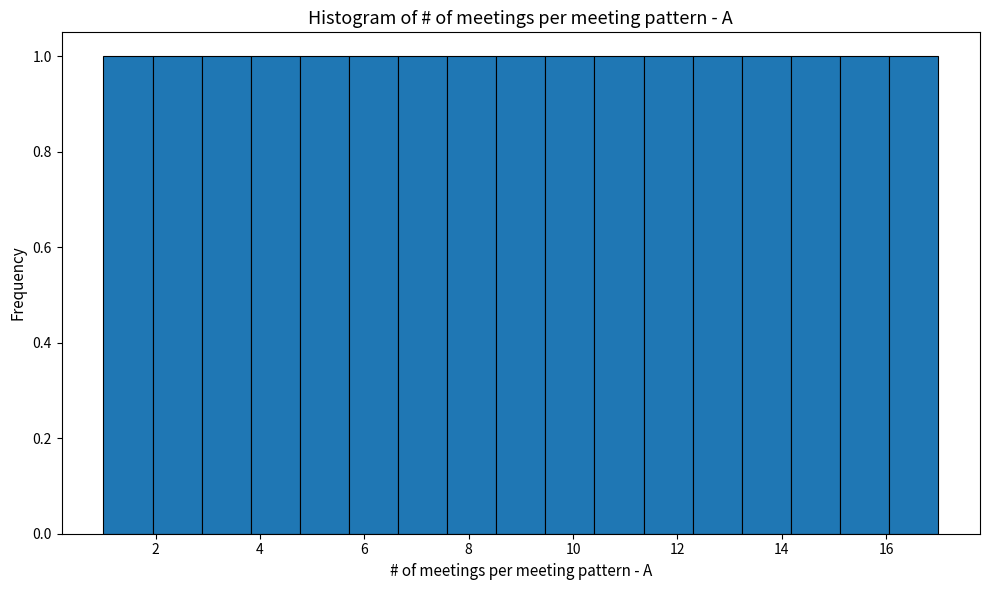

How tall is the bar that spans 2.8 to 3.8 on the x-axis? Neither the bar edges nor the heights are printed on the chart, so give them approximately, as read against the axes.

1